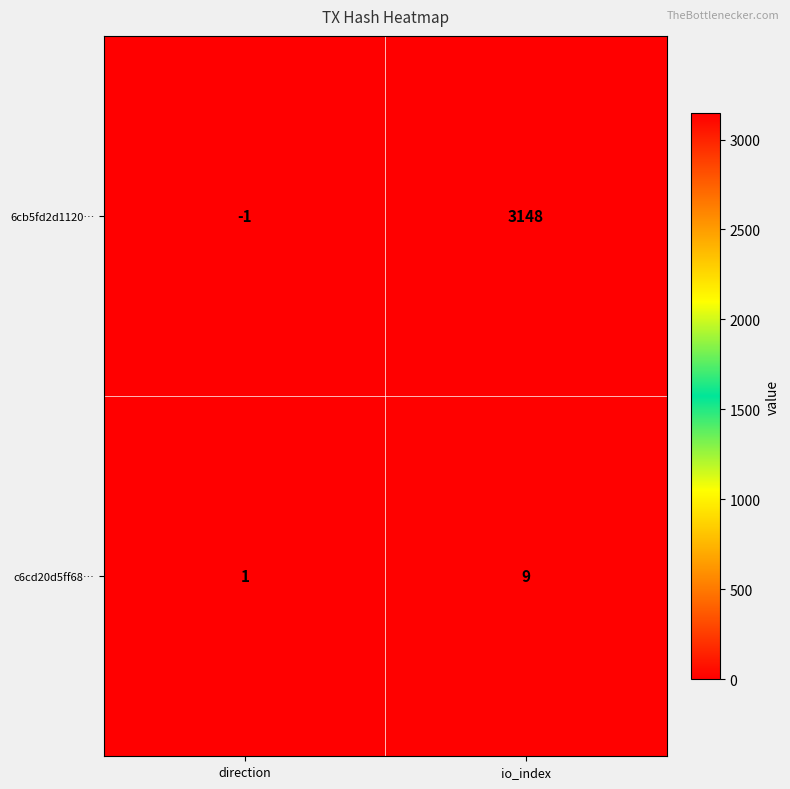

The 6cb5fd2d1120… series shows 3148 at io_index. True or false?

True